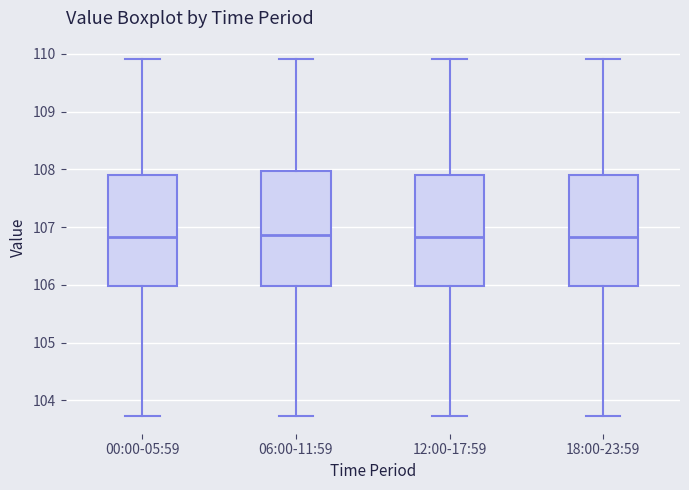

Where is the lower edge of the box for 06:00-11:59 on the y-axis? The values are not printed on the chart, so give them approximately, as read against the axis.

106.0